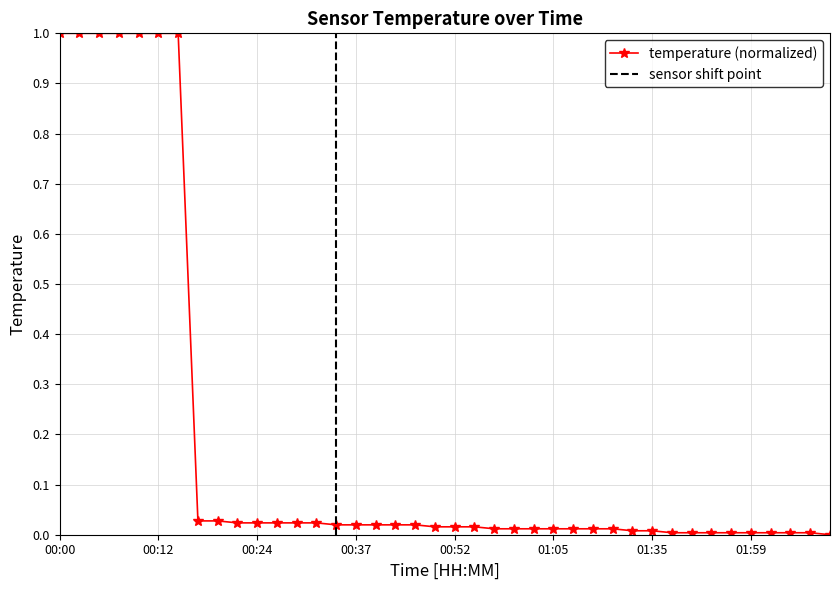

What is the difference between the second highest and second lowest values?

1.0